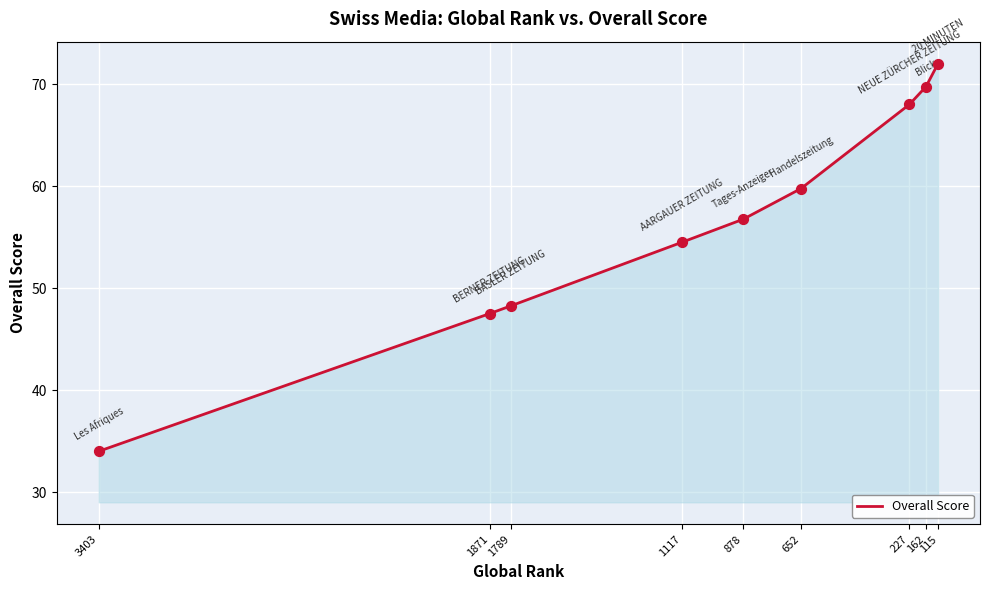

Approximately how many times larger is the value at 1789 compared to 1117?

0.9